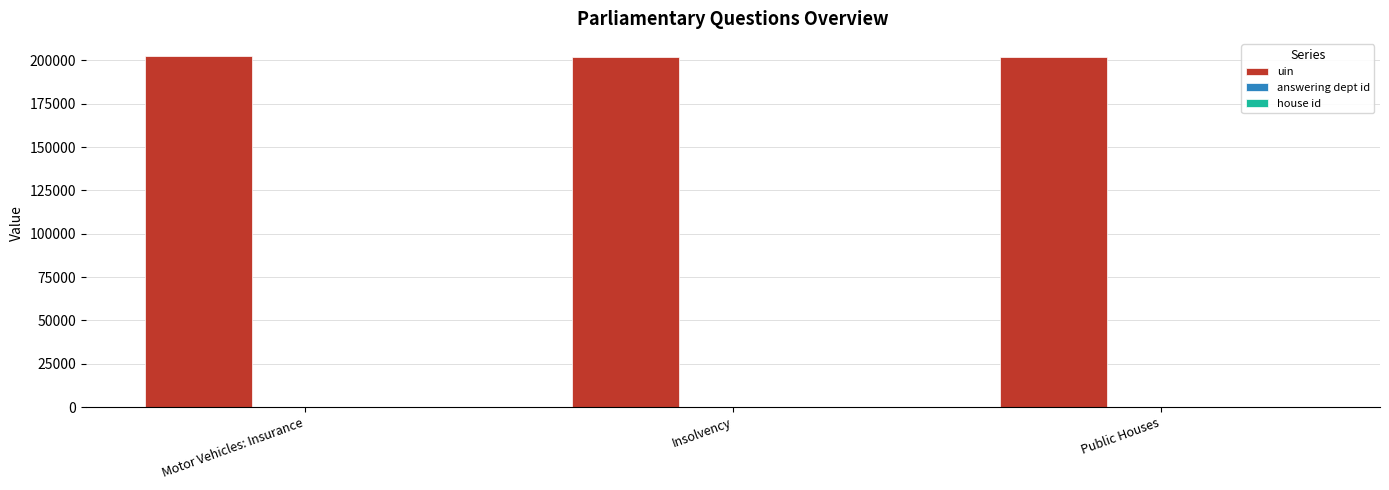

Which series has the largest total across all categories?

uin